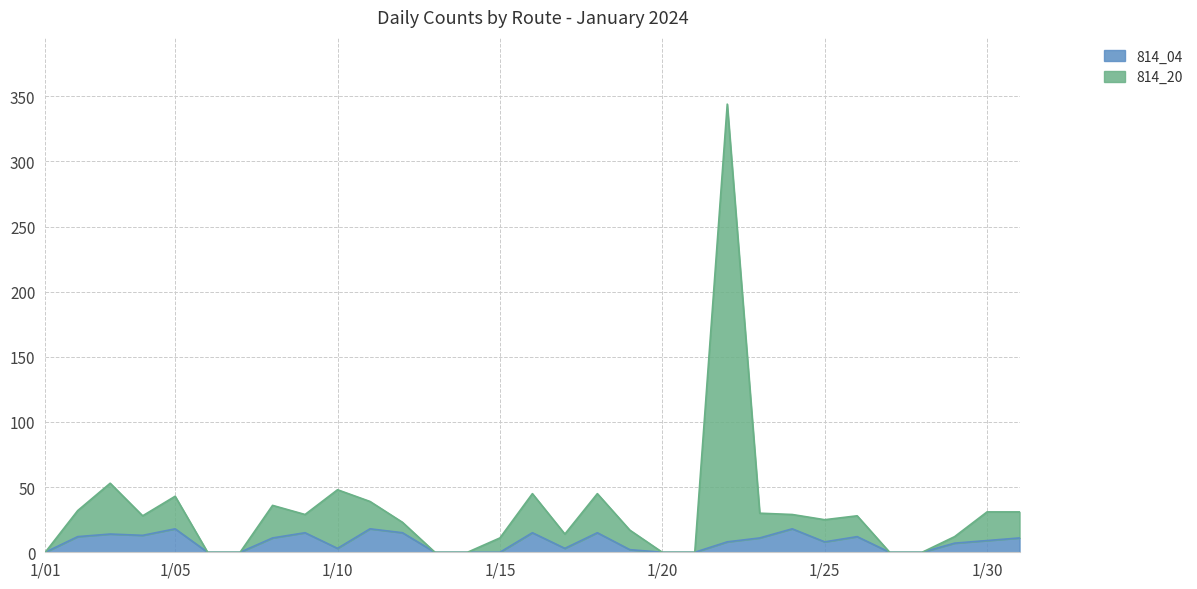

True or false: 814_20 and 814_04 cross at least once.

False